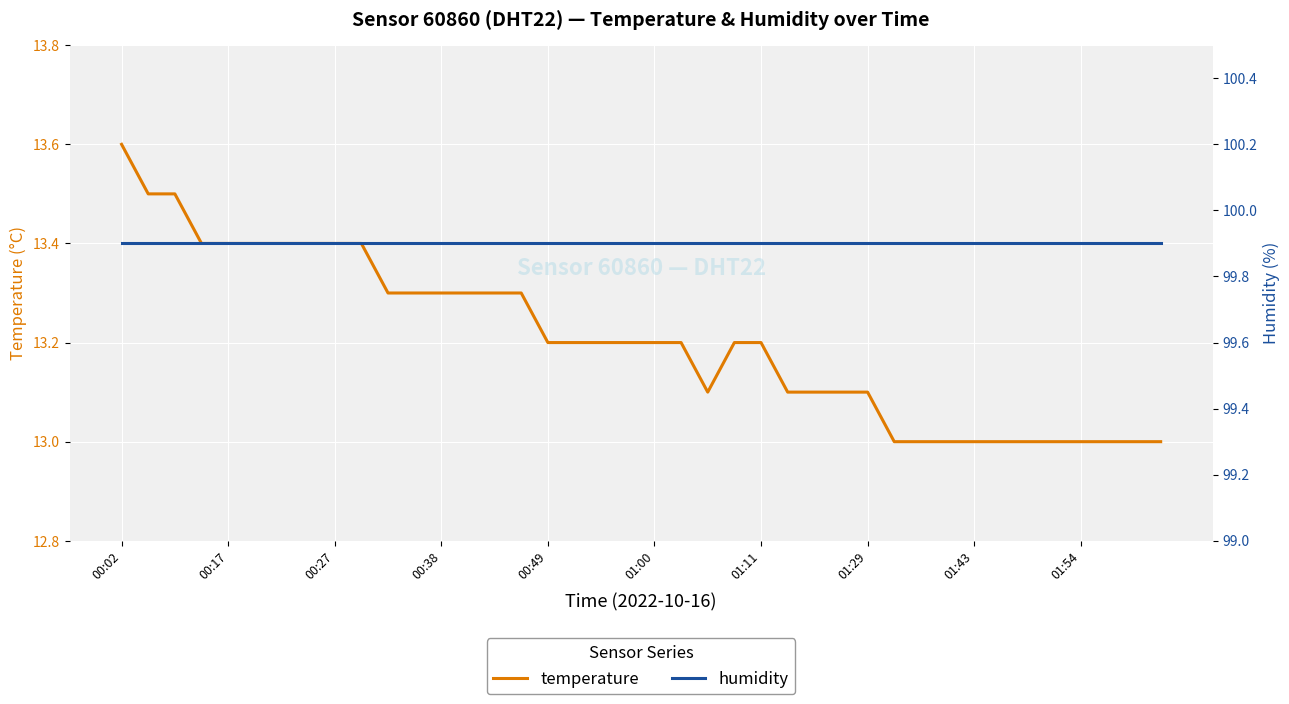

Read the temperature value at 37.

13.0